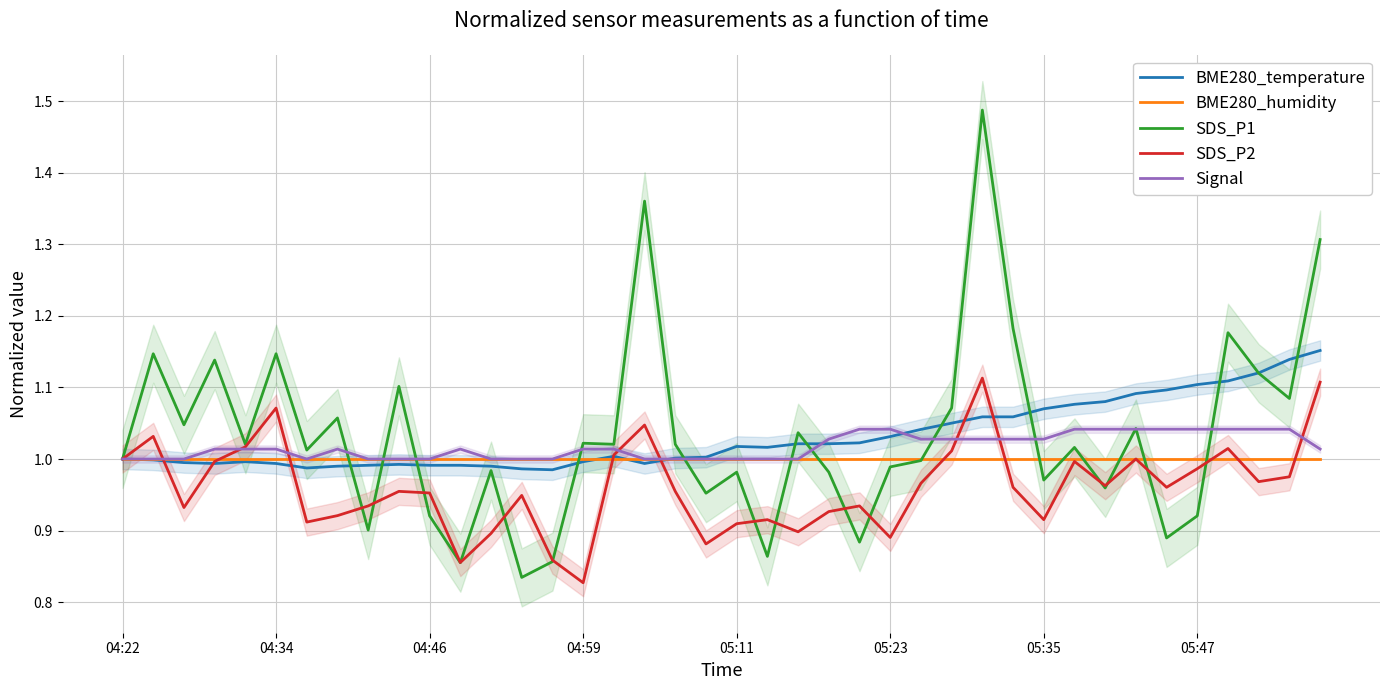

Read the Signal value at 29.

1.0